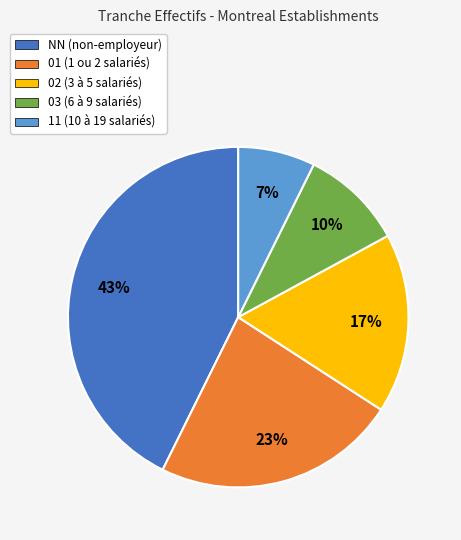

Combined, do 03 and NN account for over 50%?

Yes